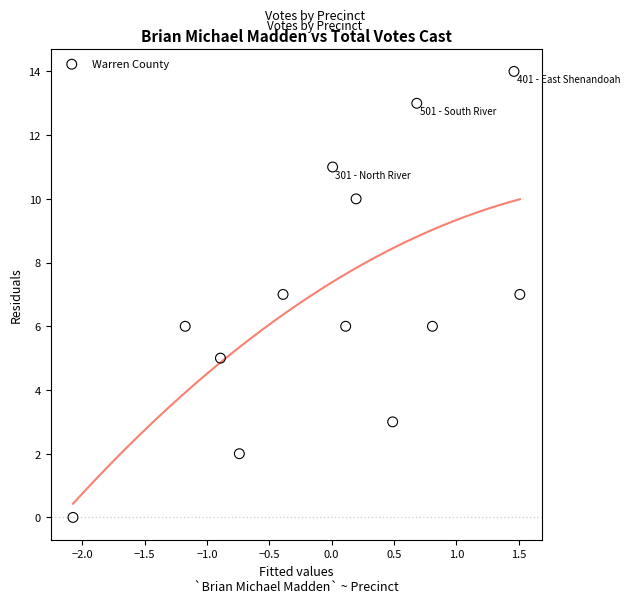

What is the range of Y values (max minus min)?

14